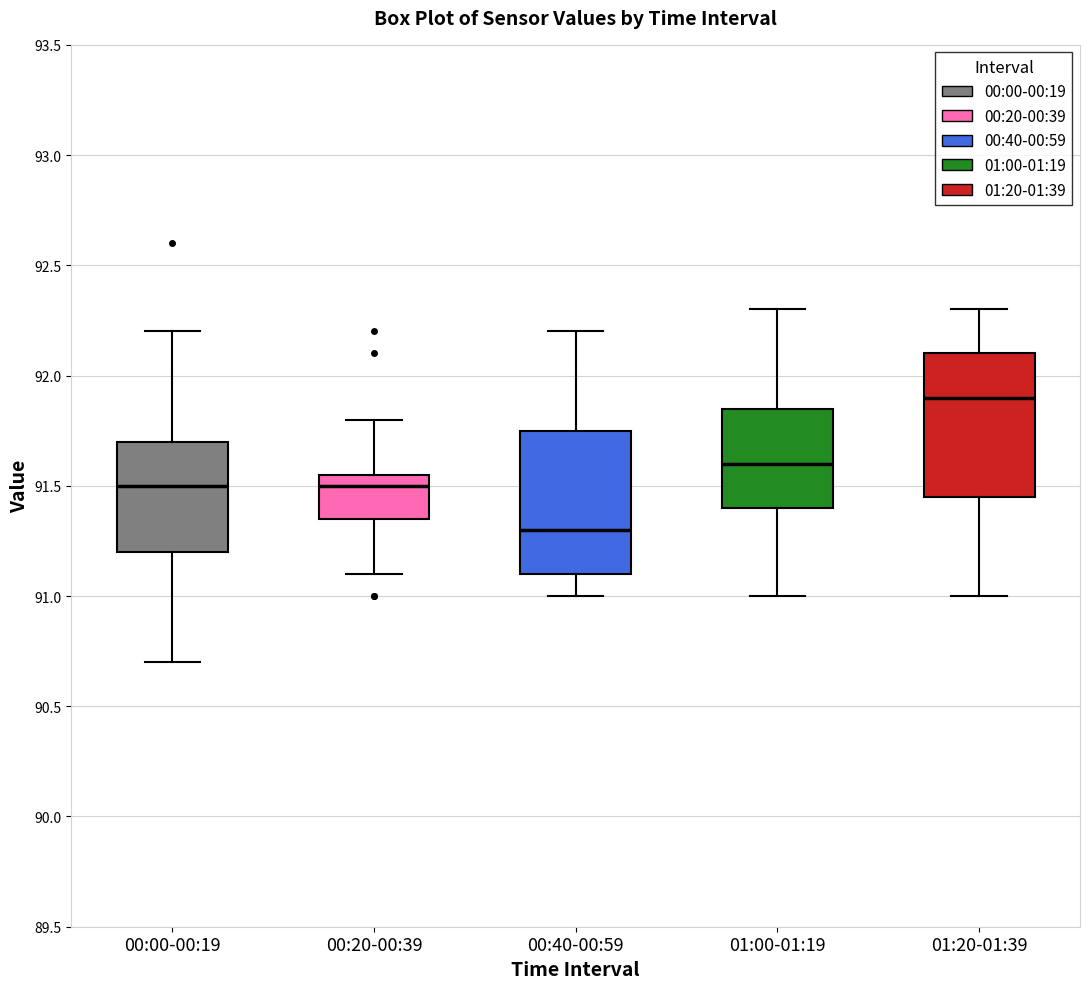

Where does the lower whisker of the box for 01:00-01:19 end on the y-axis? The values are not printed on the chart, so give them approximately, as read against the axis.

91.00